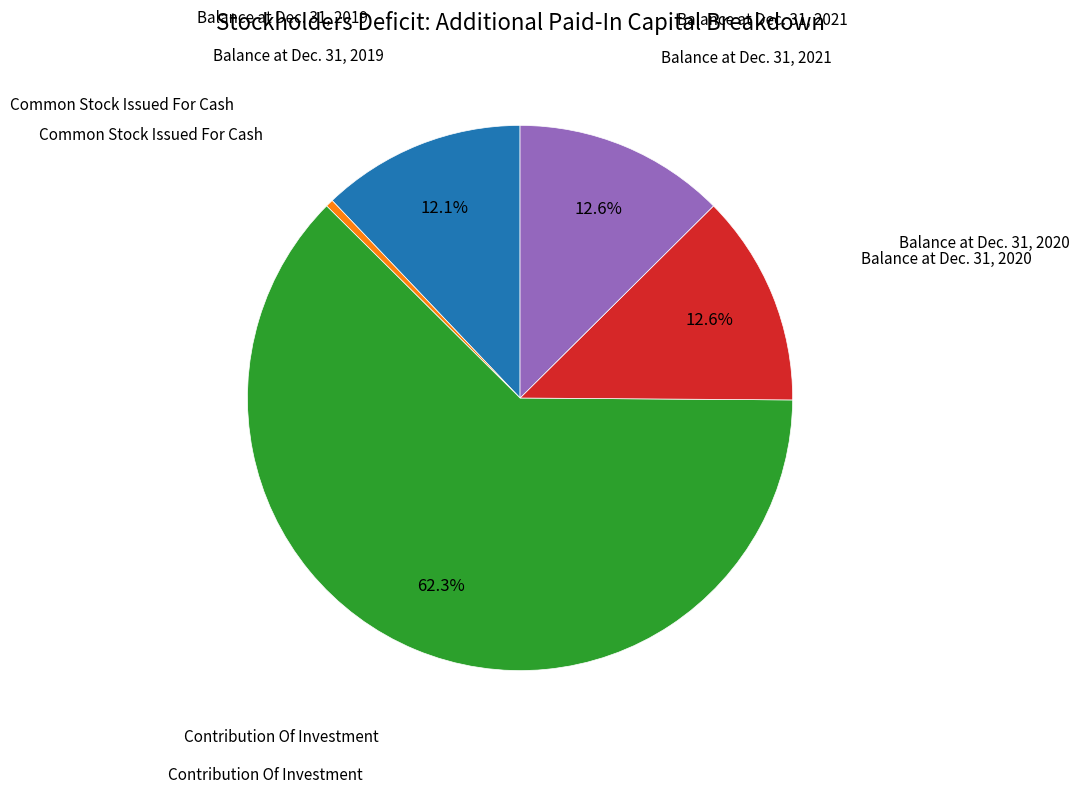

Does any single category account for the majority?

Yes